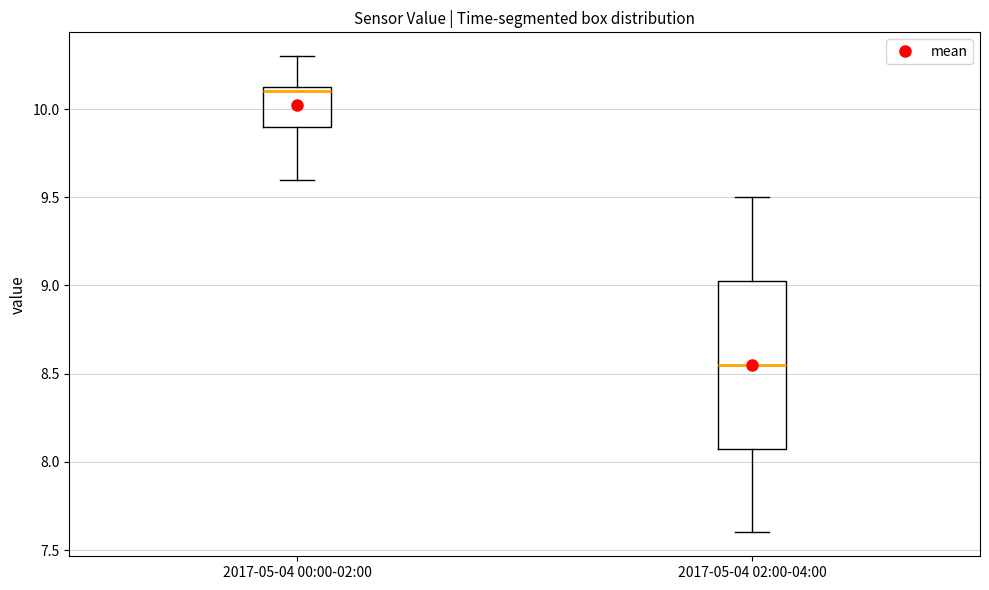

Where is the lower edge of the box for 2017-05-04 00:00-02:00 on the y-axis? The values are not printed on the chart, so give them approximately, as read against the axis.

9.90